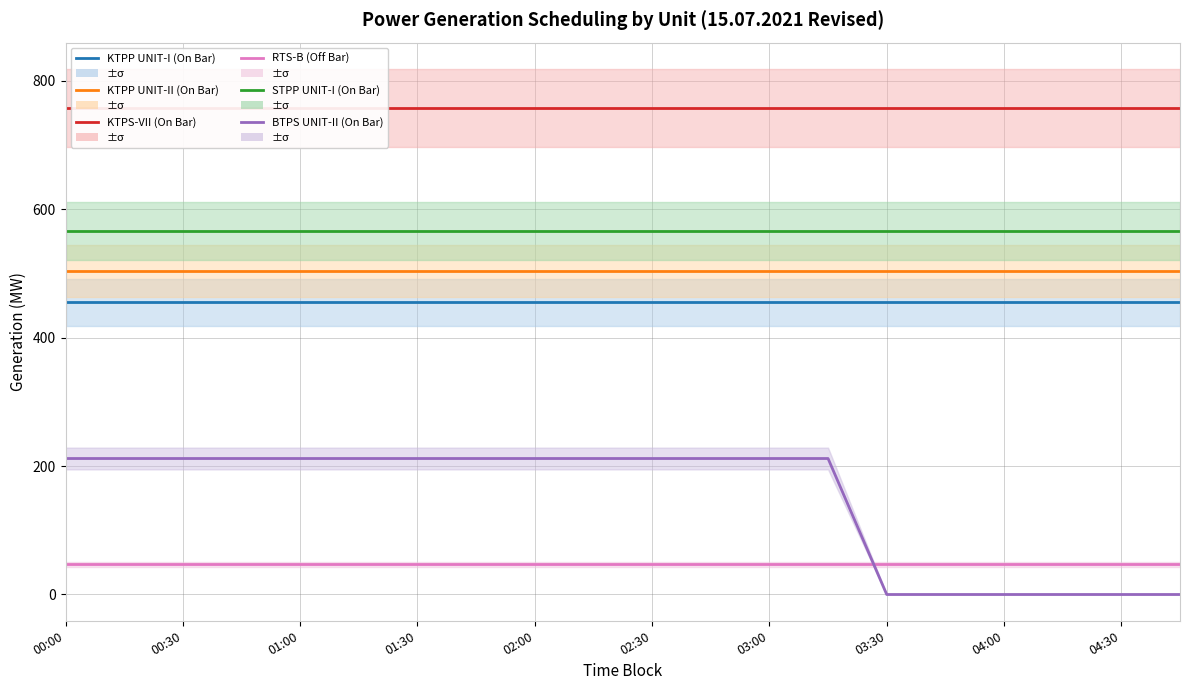

Is this an area chart (filled region under the line)?

No